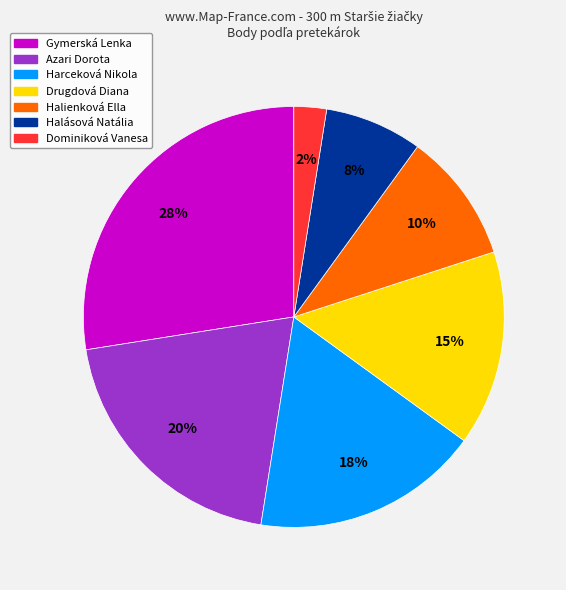

To the nearest percent, what is the average slice percentage?

14%